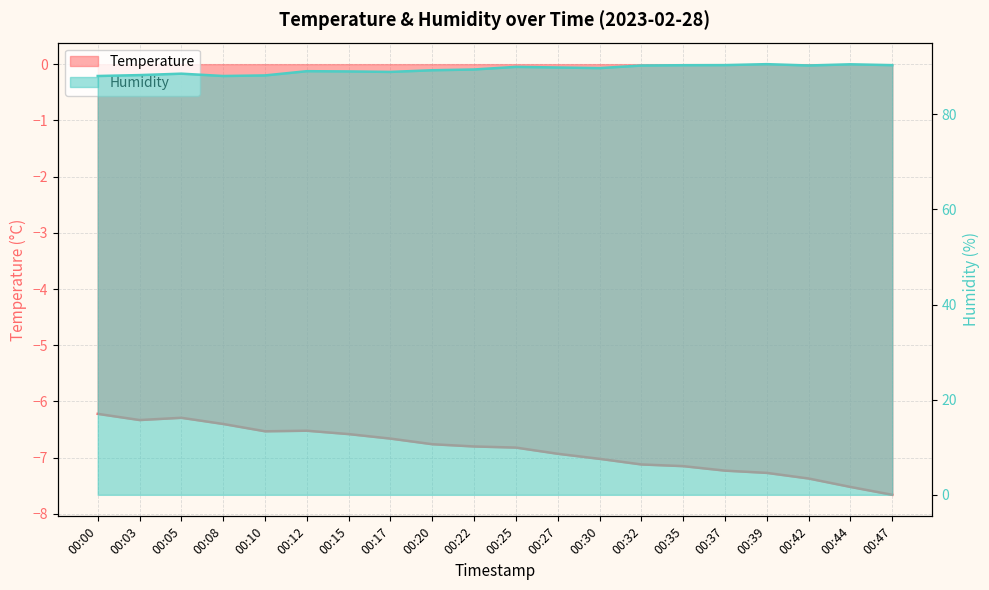

What is the sum of the Humidity values at 00:15 and 00:39?

179.6